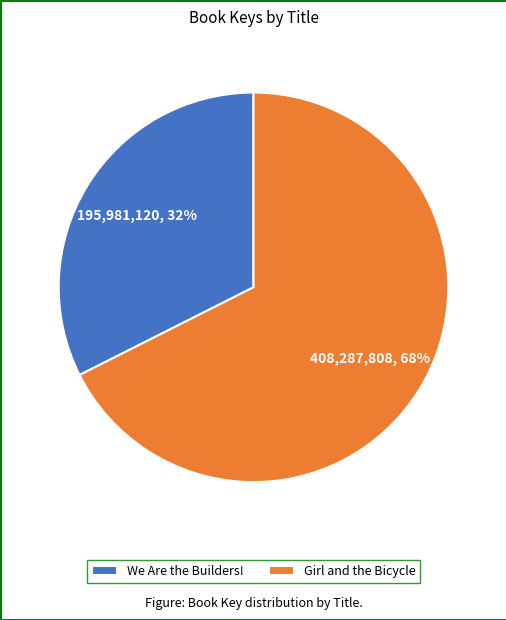

Do Girl and the Bicycle and We Are the Builders! together represent more than half of the pie?

Yes